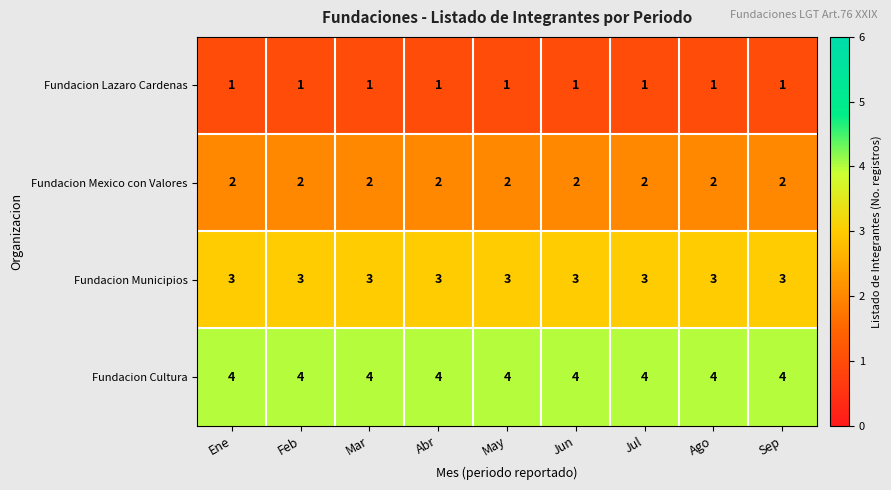

At how many categories does at least one series exceed 3?

9